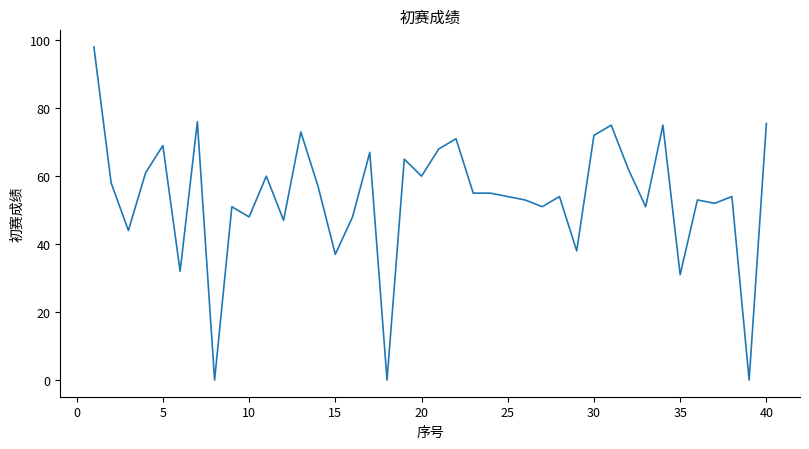

What is the maximum value shown in the chart?

98.0